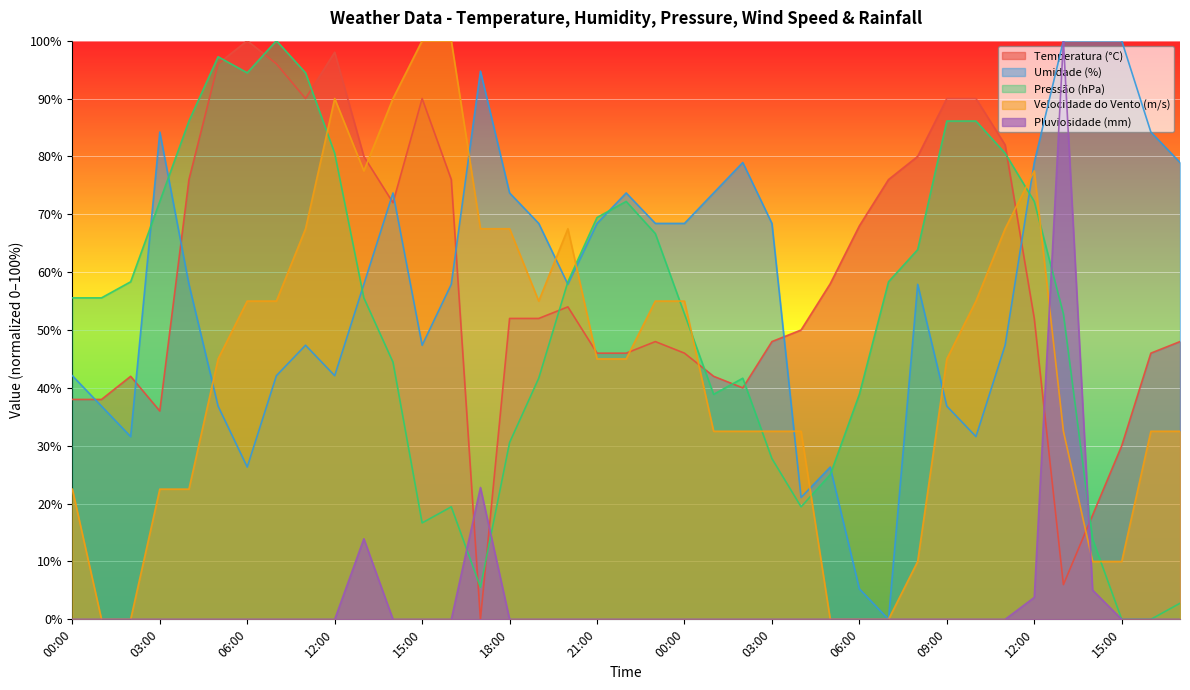

What is the average value of the Velocidade do Vento (m/s) series?

43.8